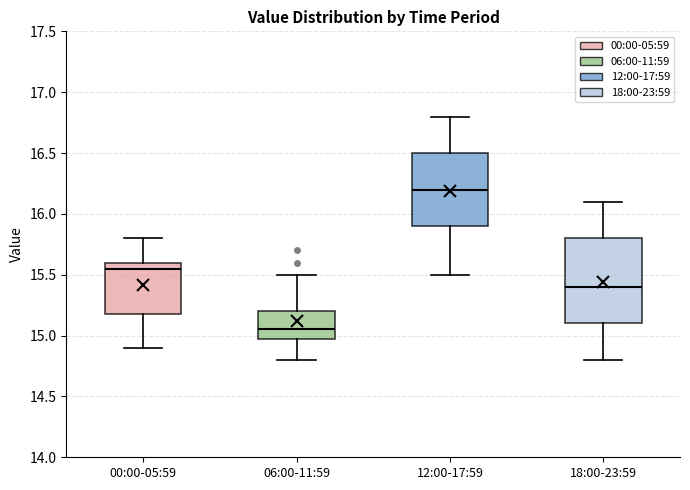

Where does the median line of the box for 18:00-23:59 sit on the y-axis? The values are not printed on the chart, so give them approximately, as read against the axis.

15.40